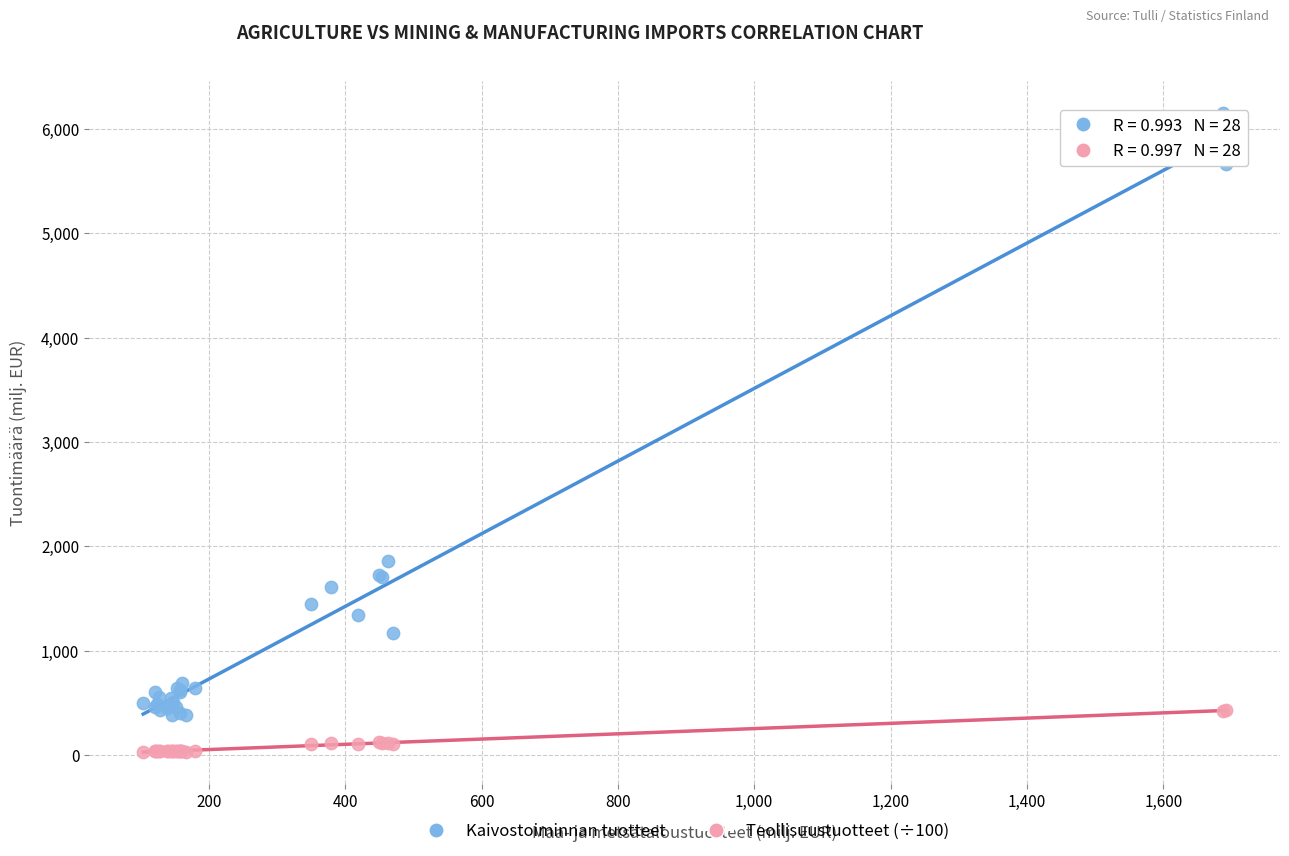

Which series has the widest spread of Y values?

Kaivostoiminnan tuotteet